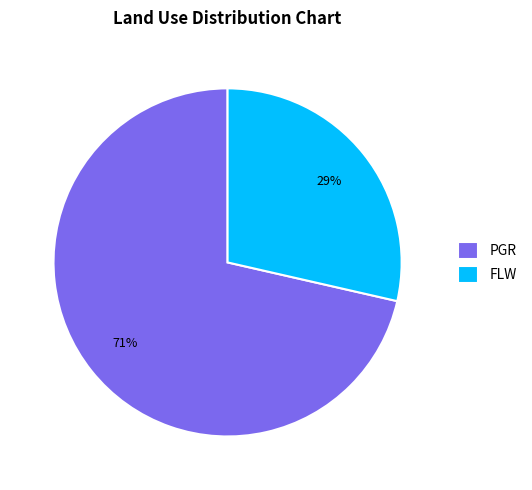

Which slice represents more than half of the pie?

PGR